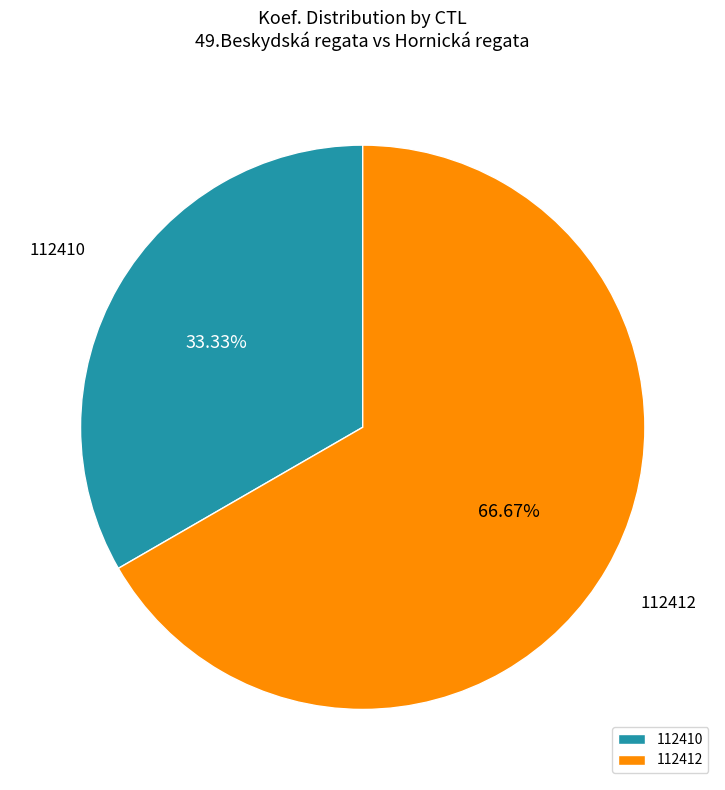

True or false: 112410 accounts for 33% of the total.

True